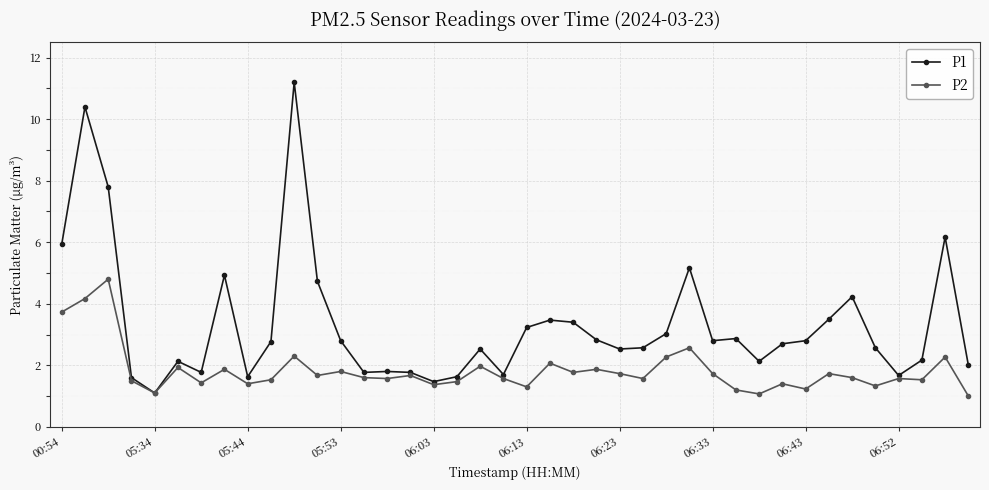

Which series has the largest total across all categories?

P1